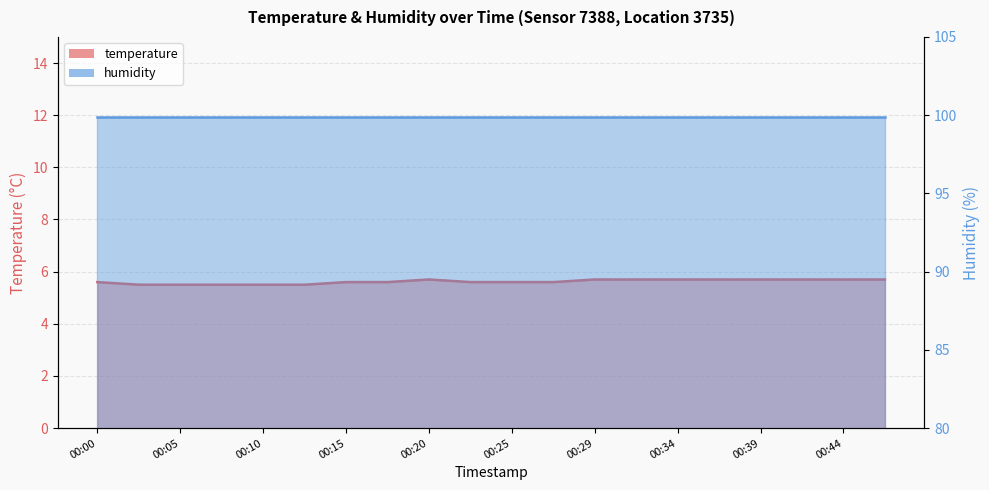

At which label is the value closest to 5?

00:02